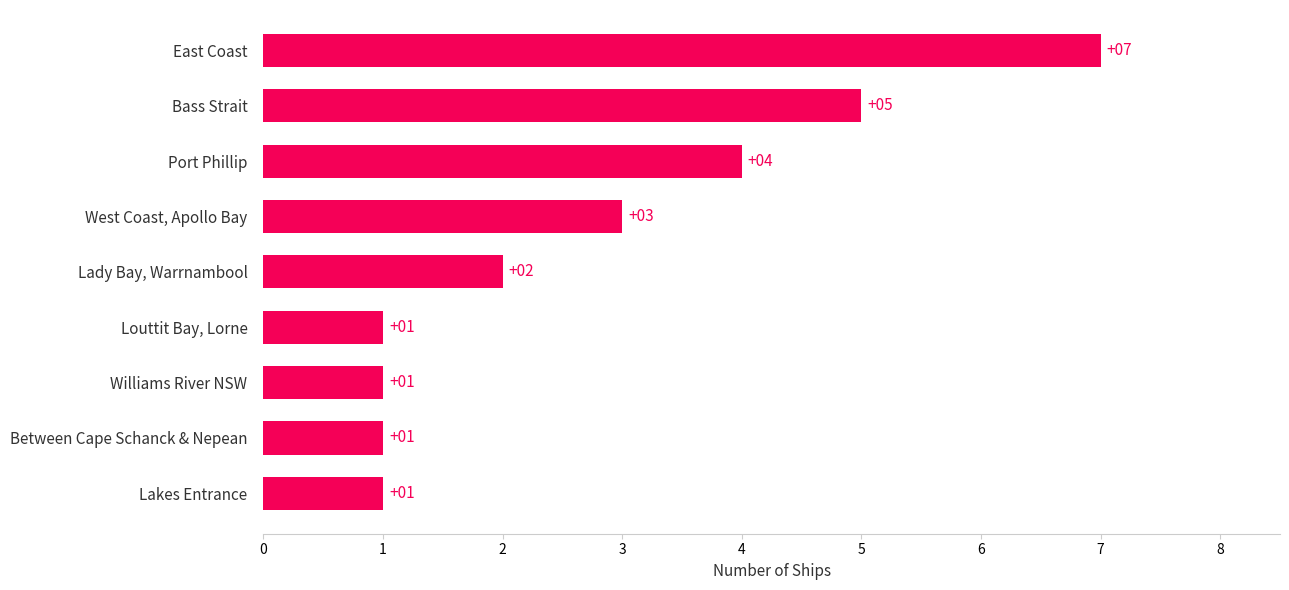

What is the change in value from Bass Strait to East Coast?

+2